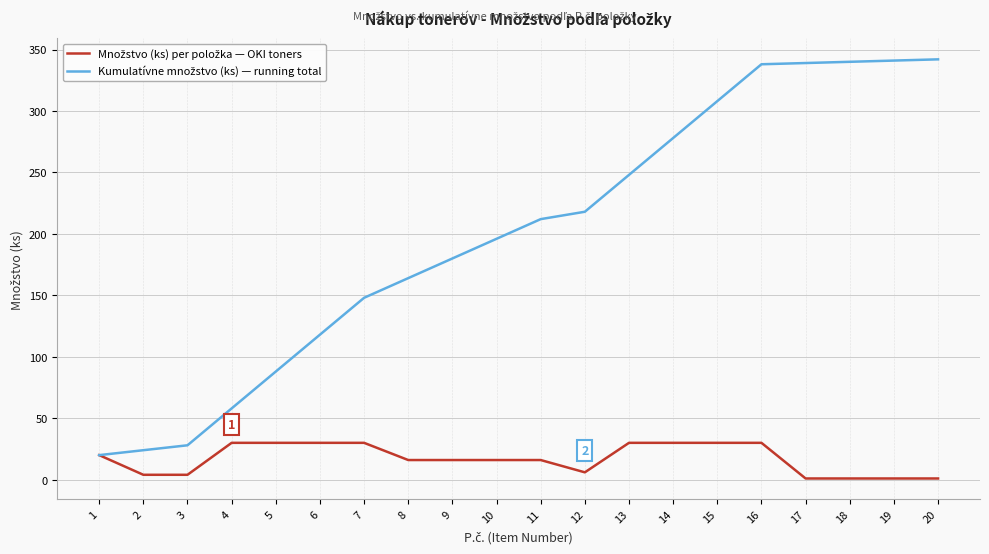

Is this an area chart (filled region under the line)?

No